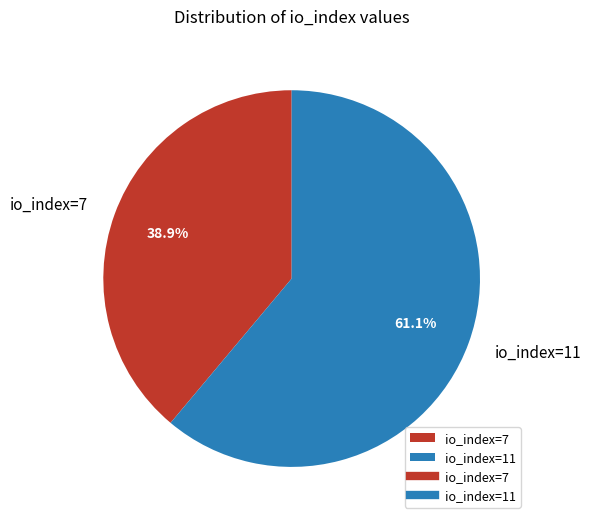

The io_index=11 slice represents 61% of the pie. True or false?

True